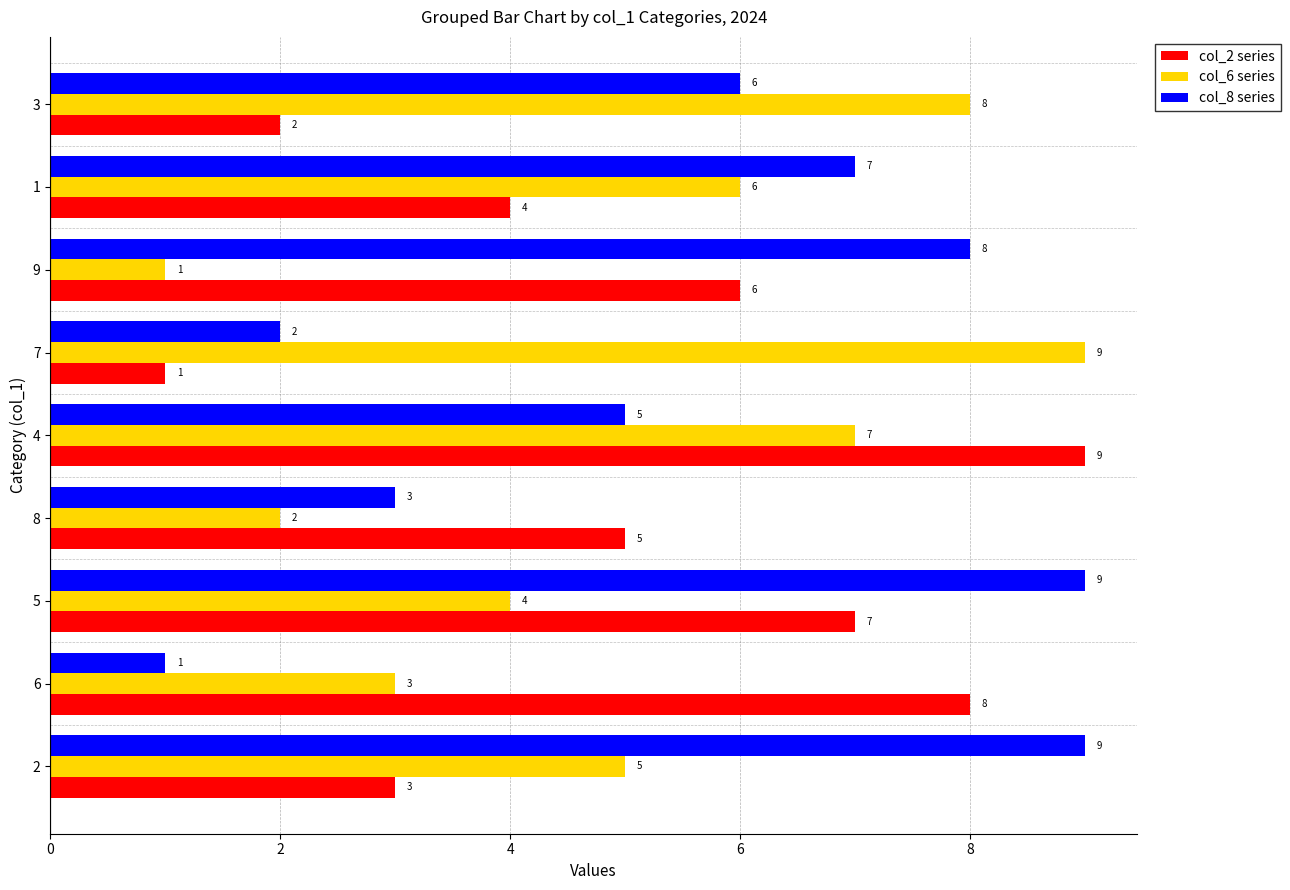

Is it true that col_6 series equals 10 at 8?

False